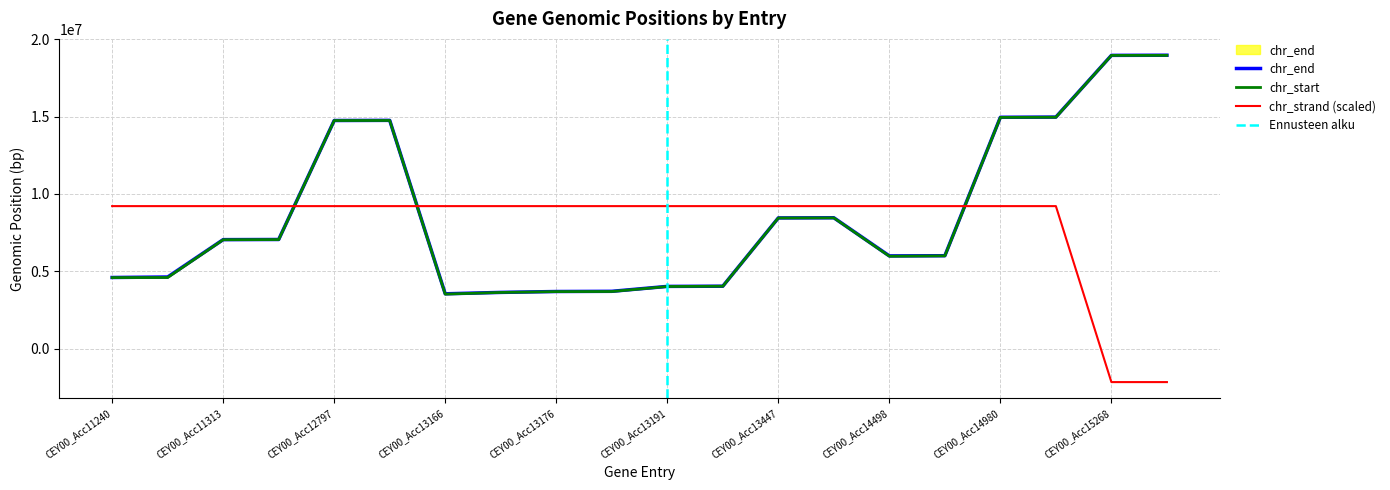

What is the value of the chr_end point at the 11th from the left?

4016931.0